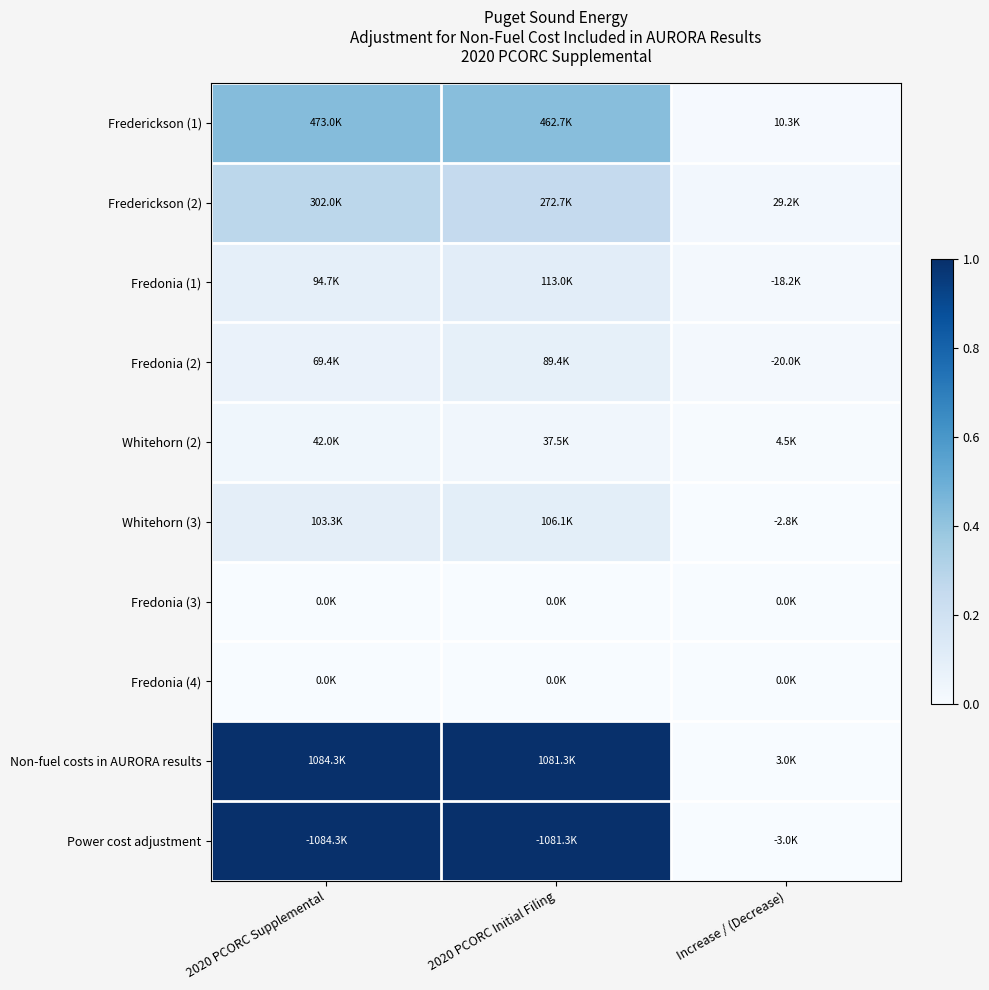

Between Increase / (Decrease) and 2020 PCORC Initial Filing, which is larger?

2020 PCORC Initial Filing